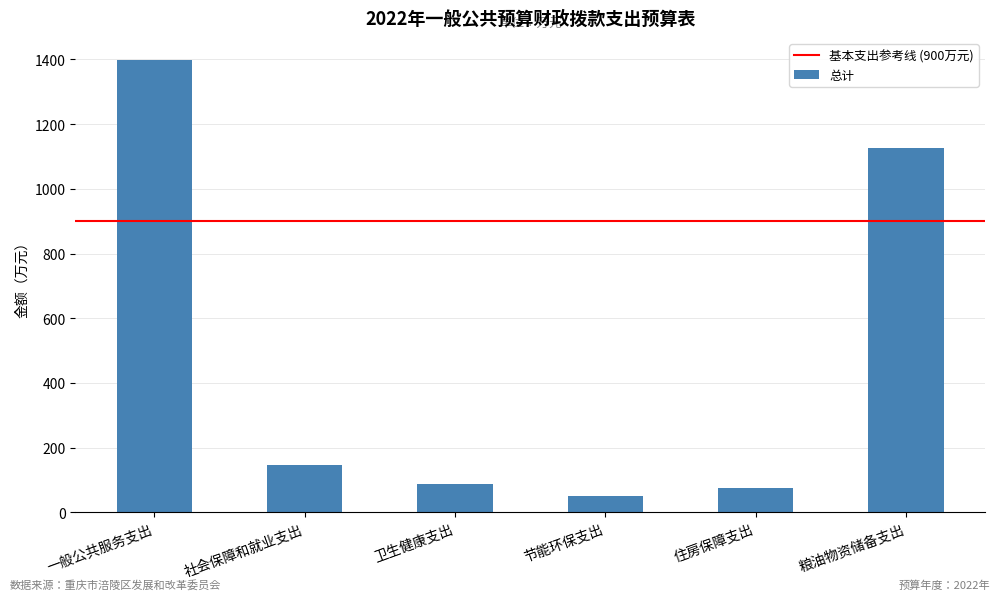

What is the label of the 1st bar from the left?

一般公共服务支出